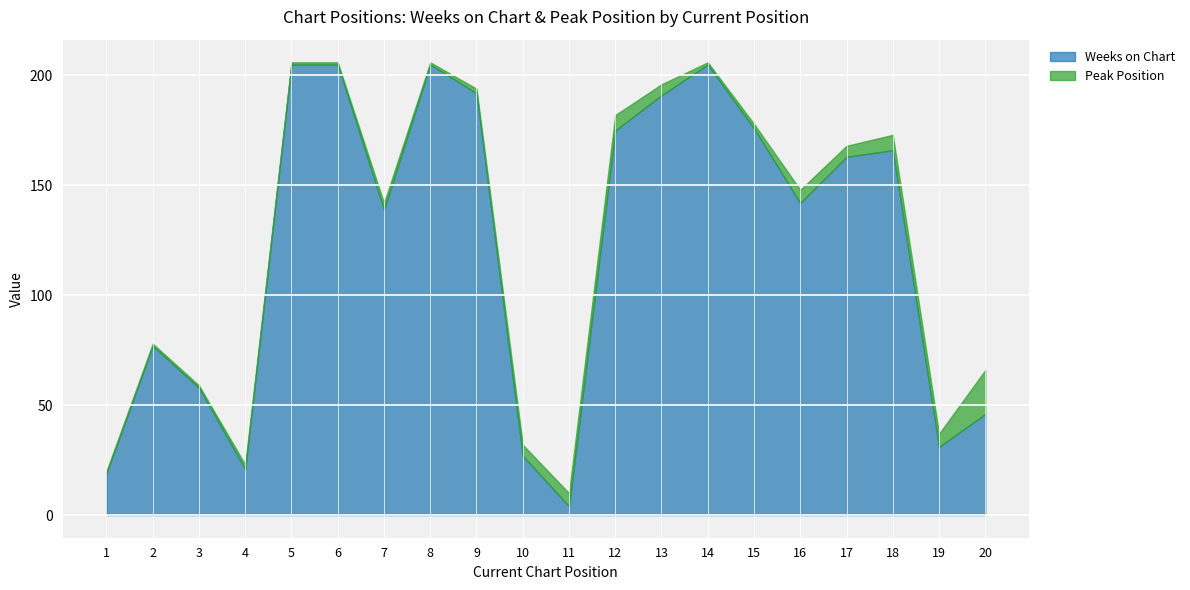

What is the approximate value of Weeks on Chart at 16, to the nearest 5?

140